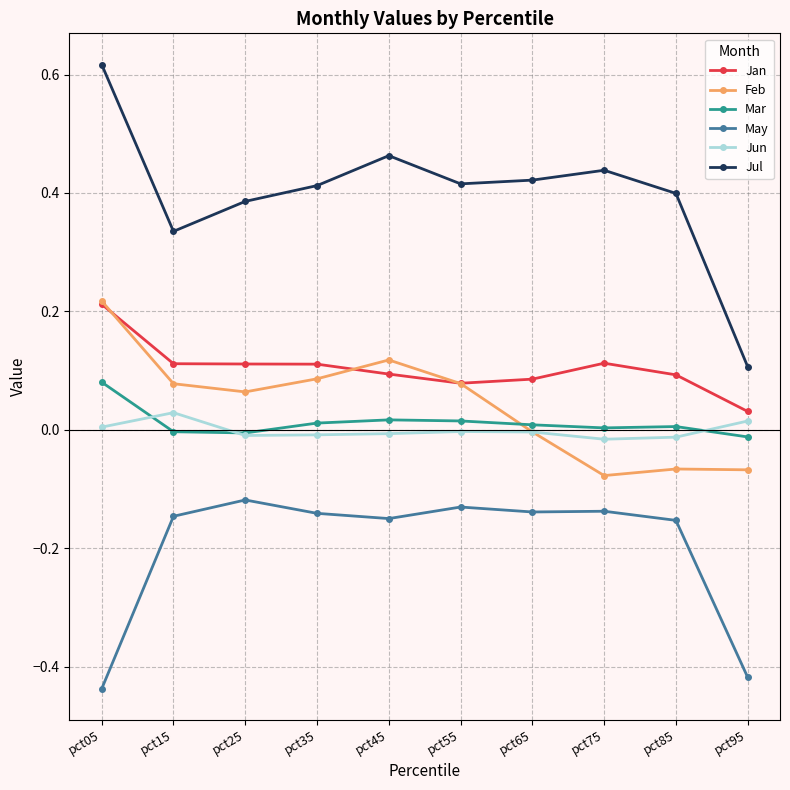

True or false: May has more than 0 points higher than both neighbors.

True